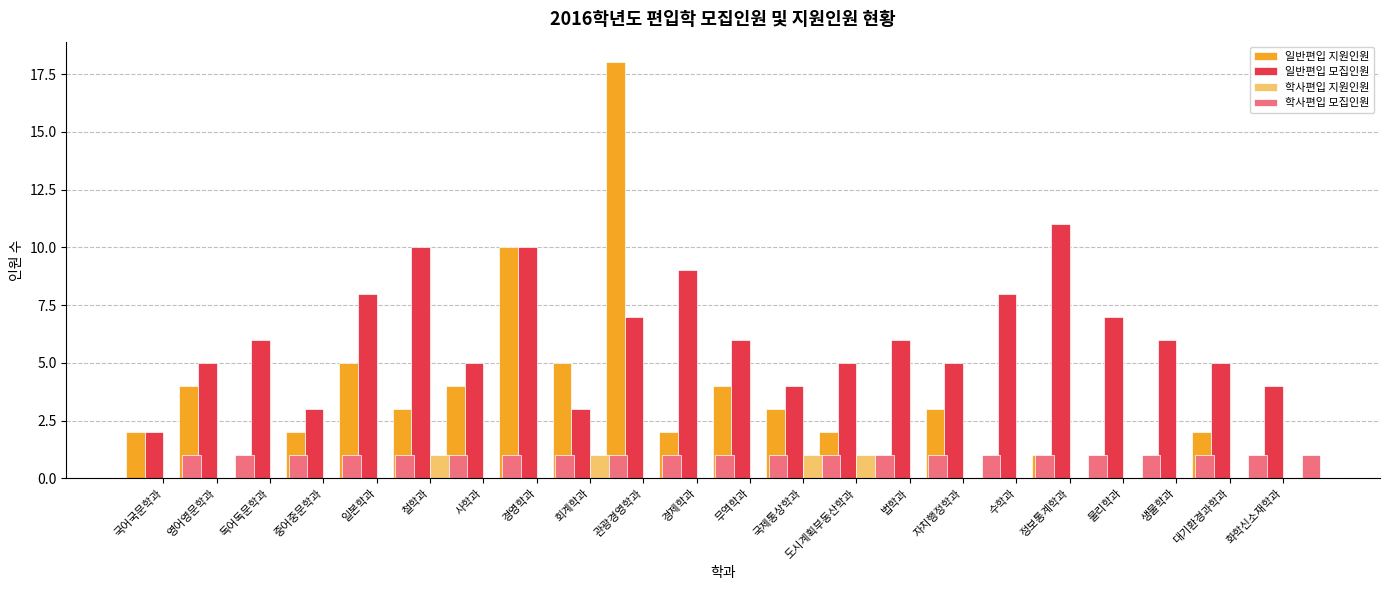

How many bars are there in each group?

4